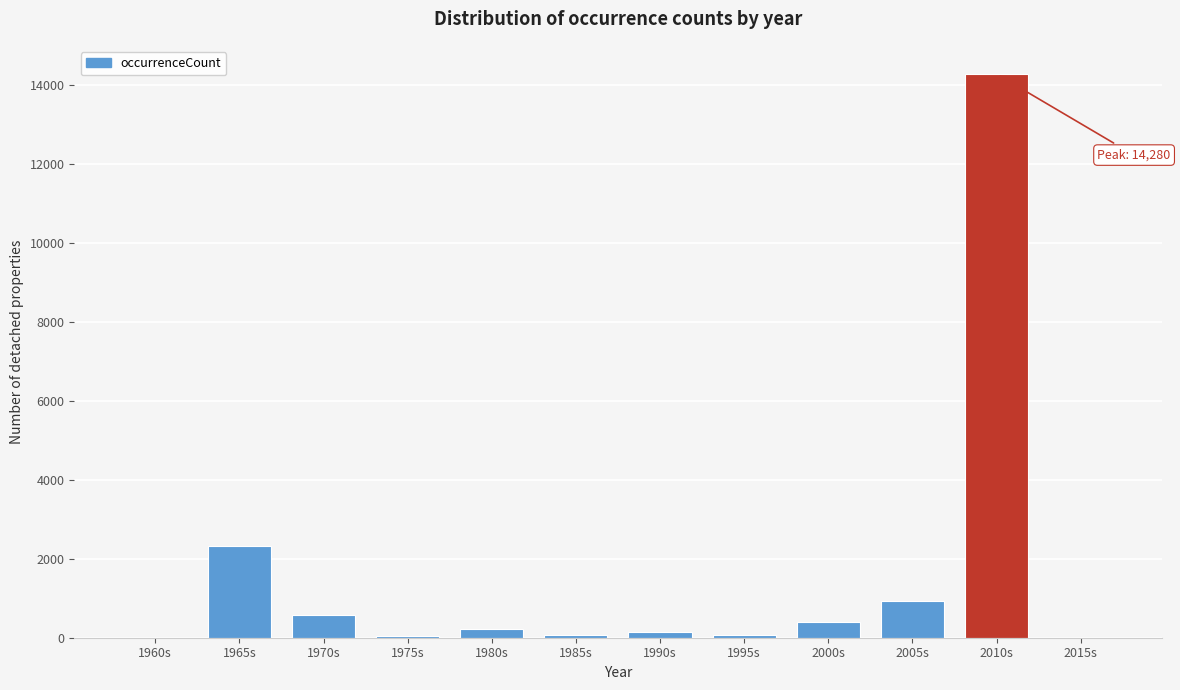

What is the sum of all values?

19047